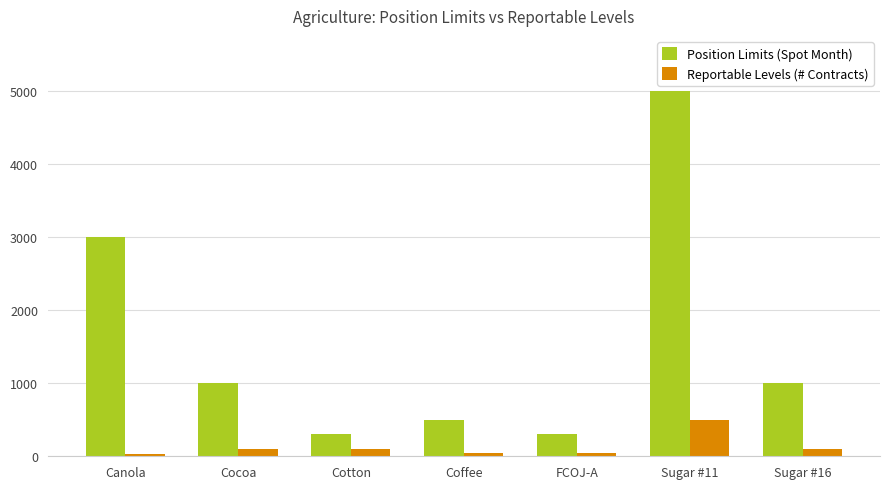

What is the maximum value for Position Limits (Spot Month)?

5000